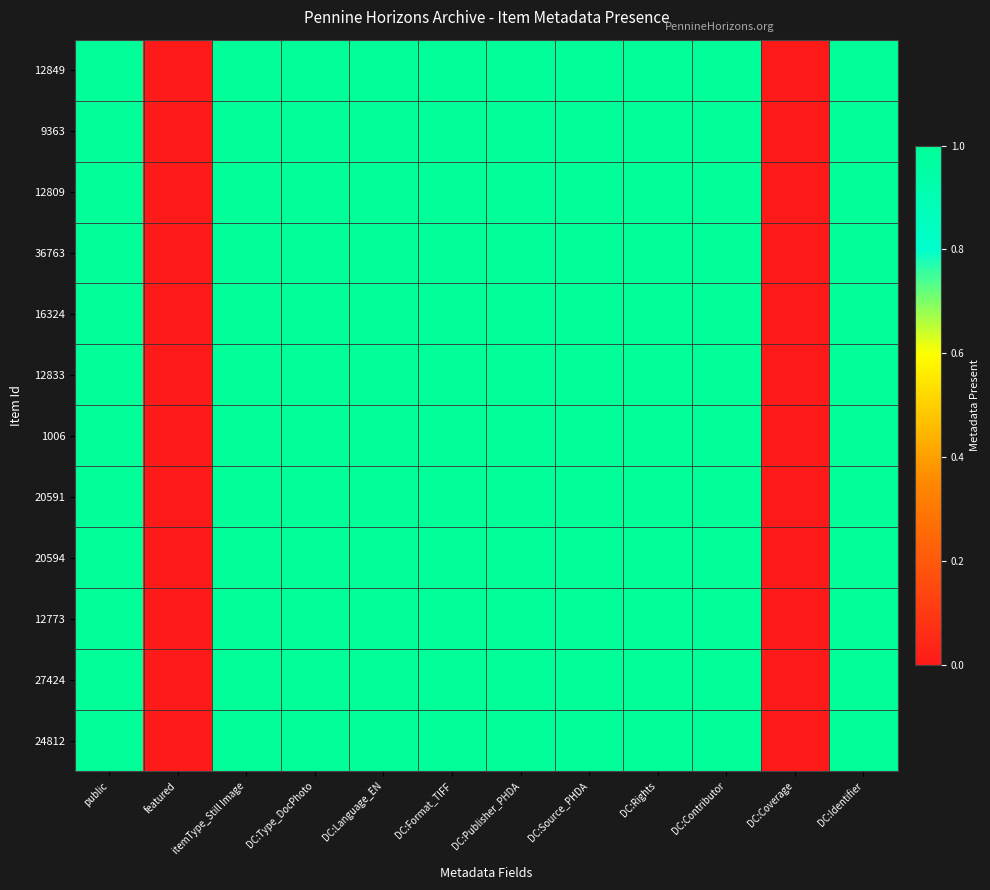

What is the maximum value shown in the chart?

1